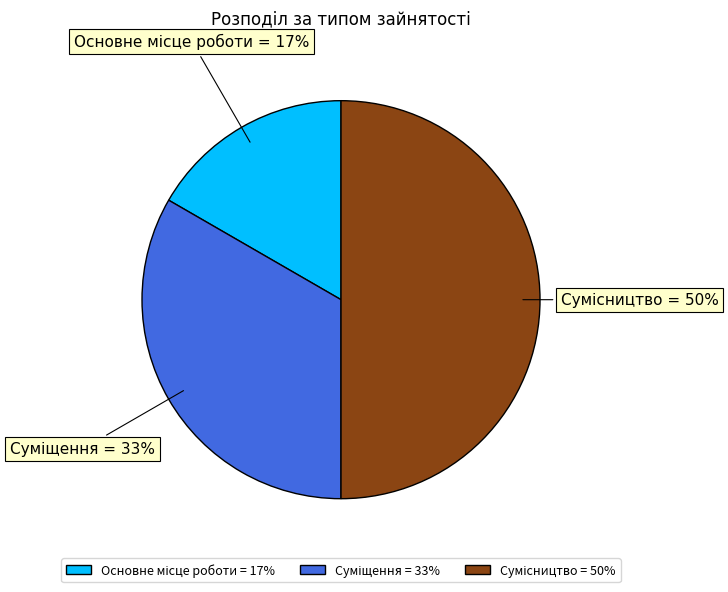

To the nearest percent, what is the average slice percentage?

33%